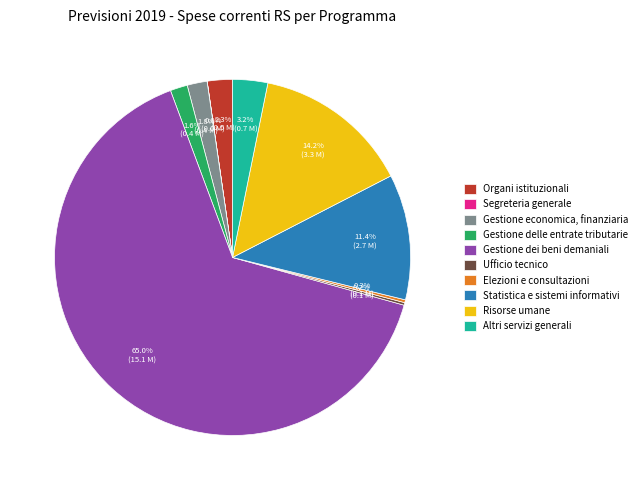

Which slice is the largest?

Gestione dei beni demaniali